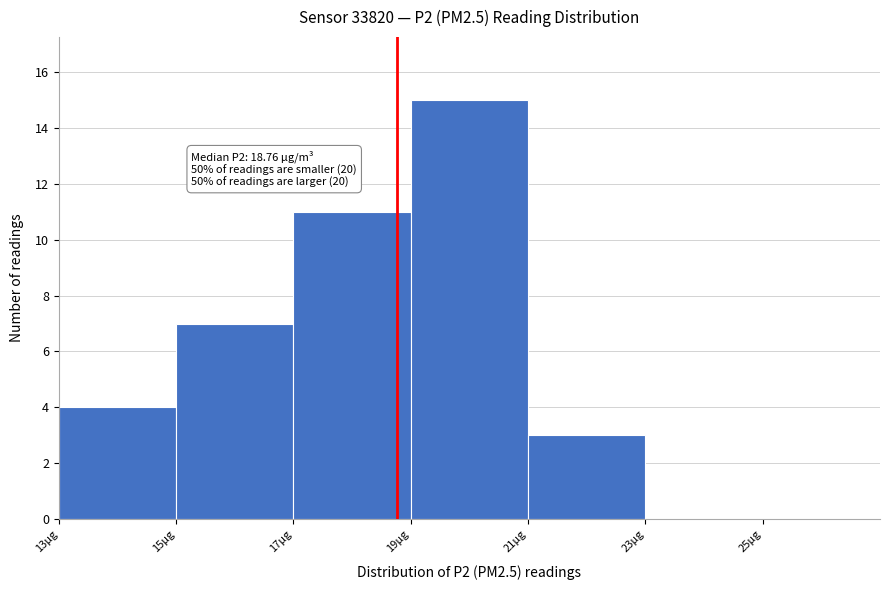

Over which range of the x-axis is the bar tallest?

19 to 21